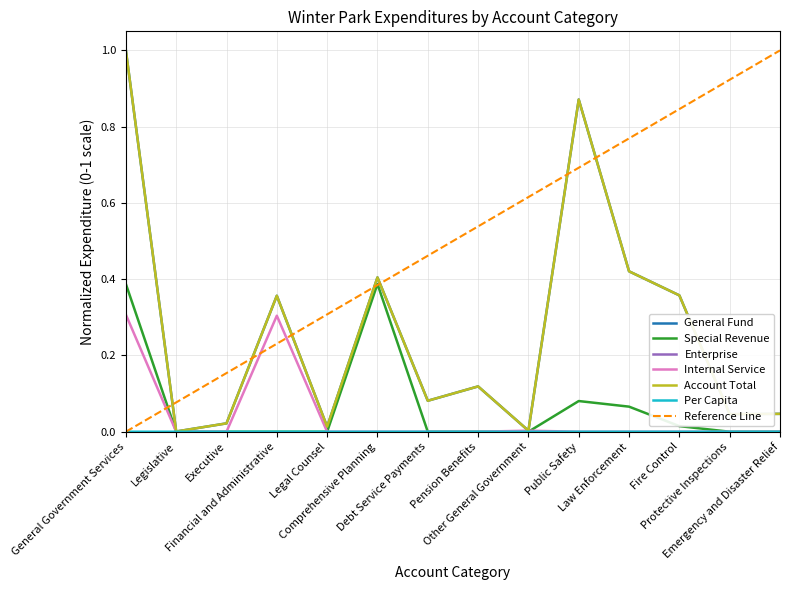

What is the approximate value of General Fund at Public Safety?

0.9